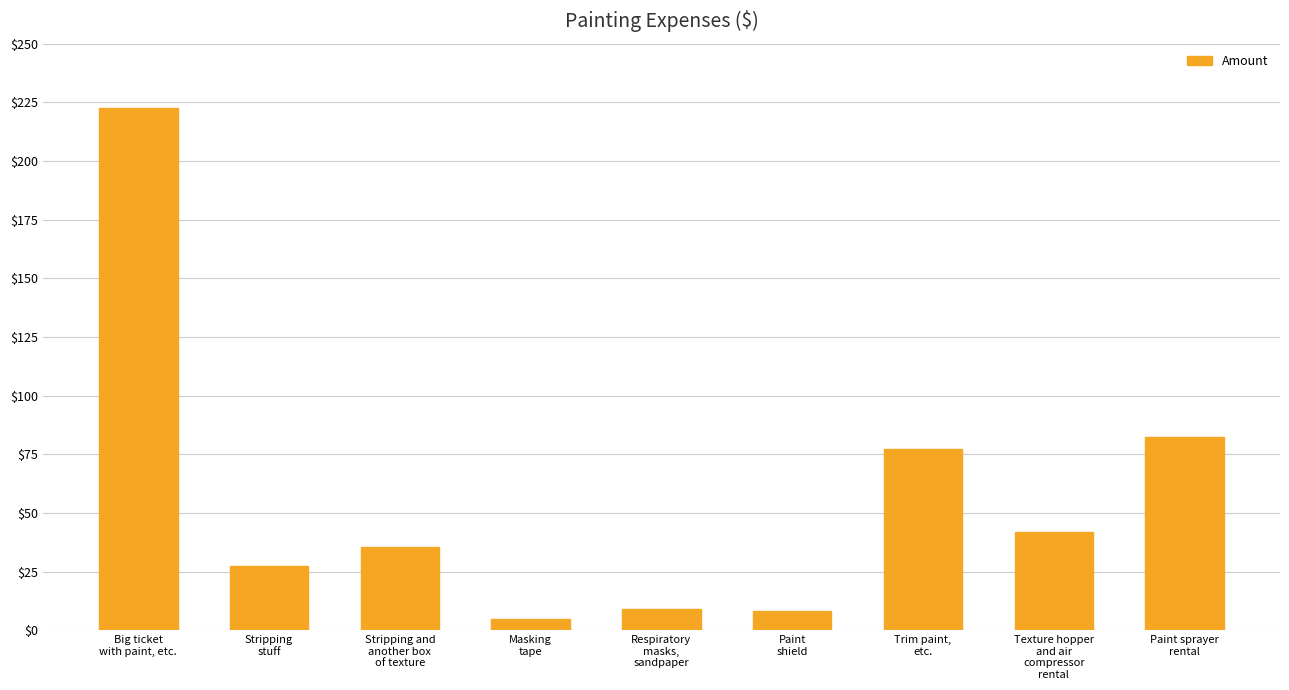

Rank the categories by value from lowest to highest.

Masking
tape, Paint
shield, Respiratory
masks,
sandpaper, Stripping
stuff, Stripping and
another box
of texture, Texture hopper
and air
compressor
rental, Trim paint,
etc., Paint sprayer
rental, Big ticket
with paint, etc.